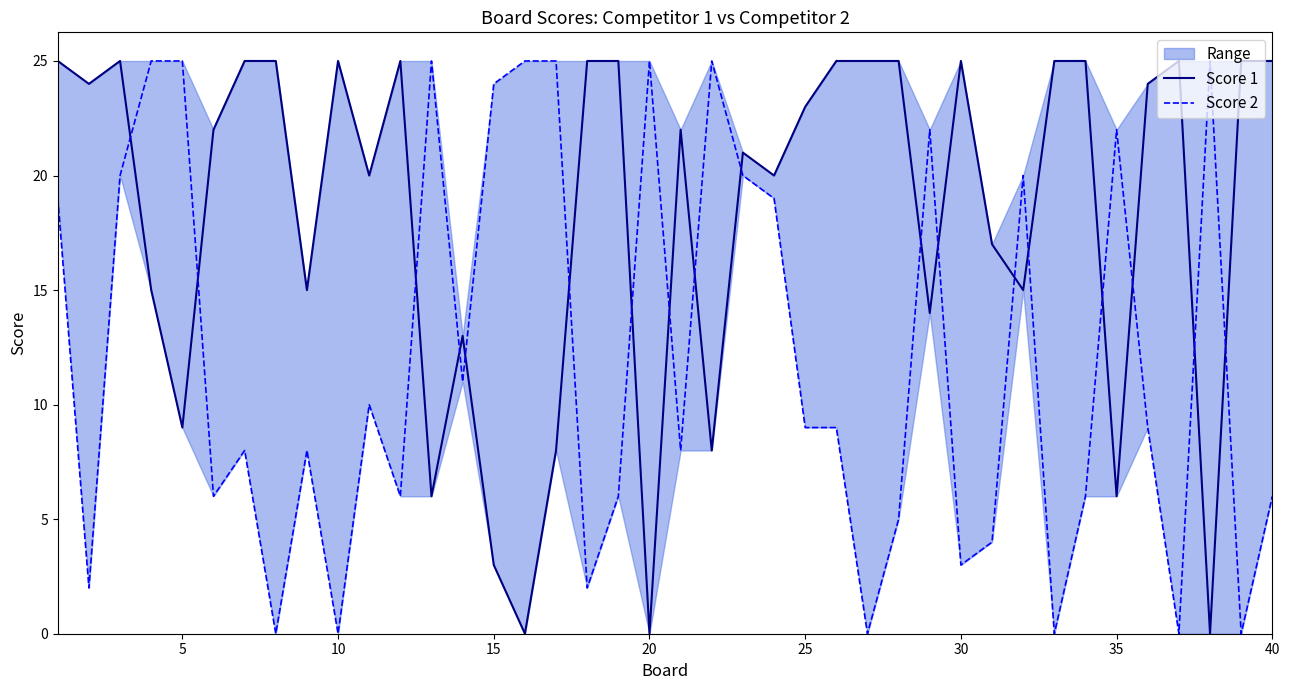

Reading left to right, list all the values displayed in this chart.

Score 1: 25	24	25	15	9	22	25	25	15	25	20	25	6	13	3	0	8	25	25	0	22	8	21	20	23	25	25	25	14	25	17	15	25	25	6	24	25	0	25	25
Score 2: 19	2	20	25	25	6	8	0	8	0	10	6	25	11	24	25	25	2	6	25	8	25	20	19	9	9	0	5	22	3	4	20	0	6	22	9	0	25	0	6